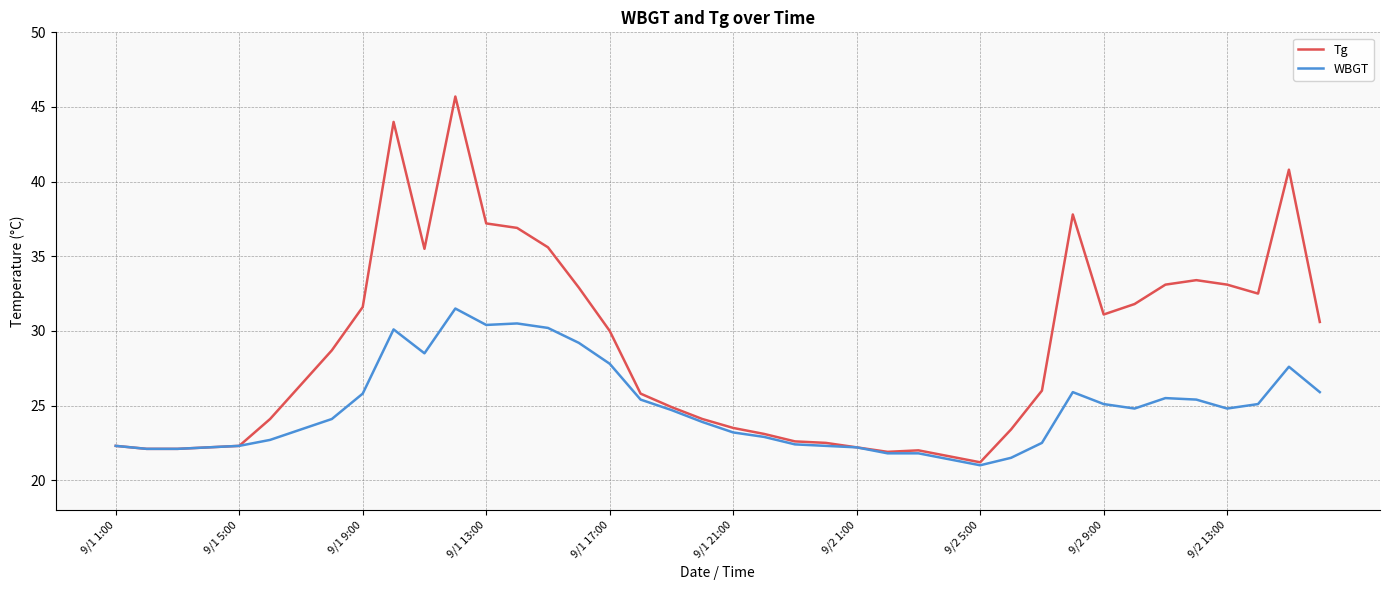

Rank the series by their average value, from highest to lowest.

Tg, WBGT